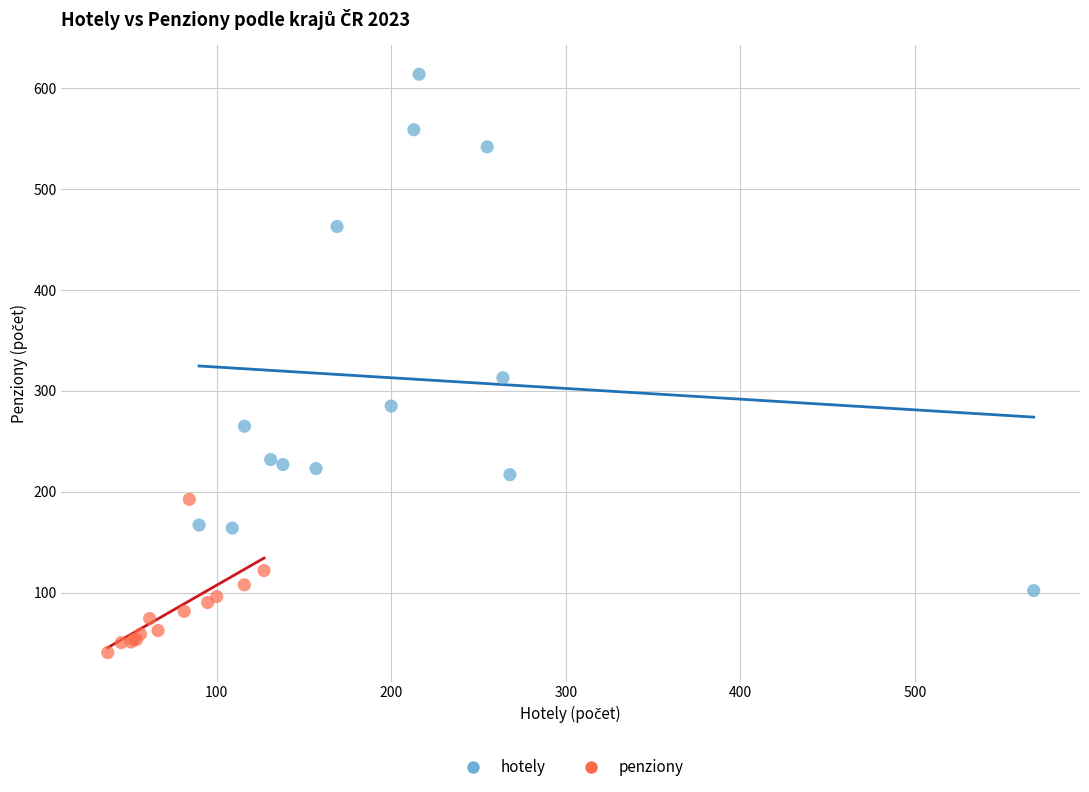

Which series has the widest spread of Y values?

hotely